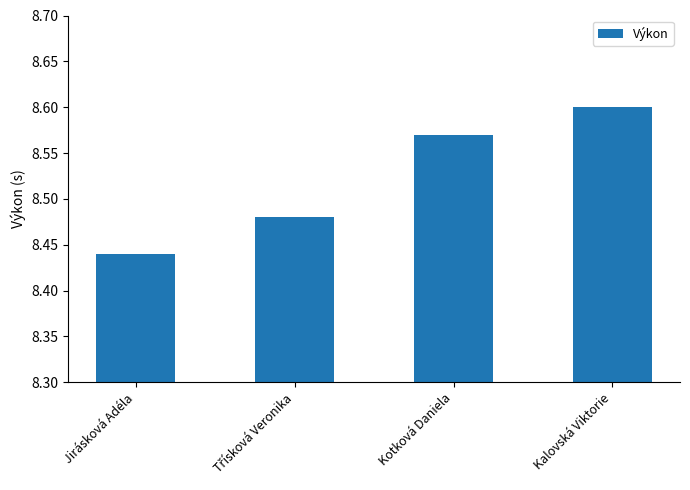

What is the label of the 4th bar from the right?

Jirásková Adéla